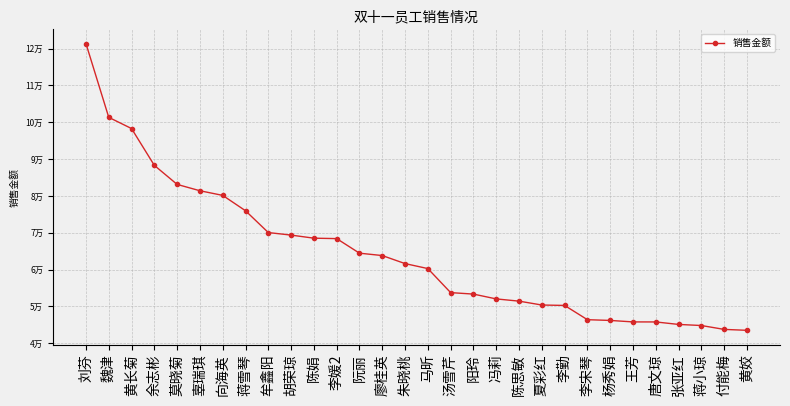

What position from the left is 王芳?

25